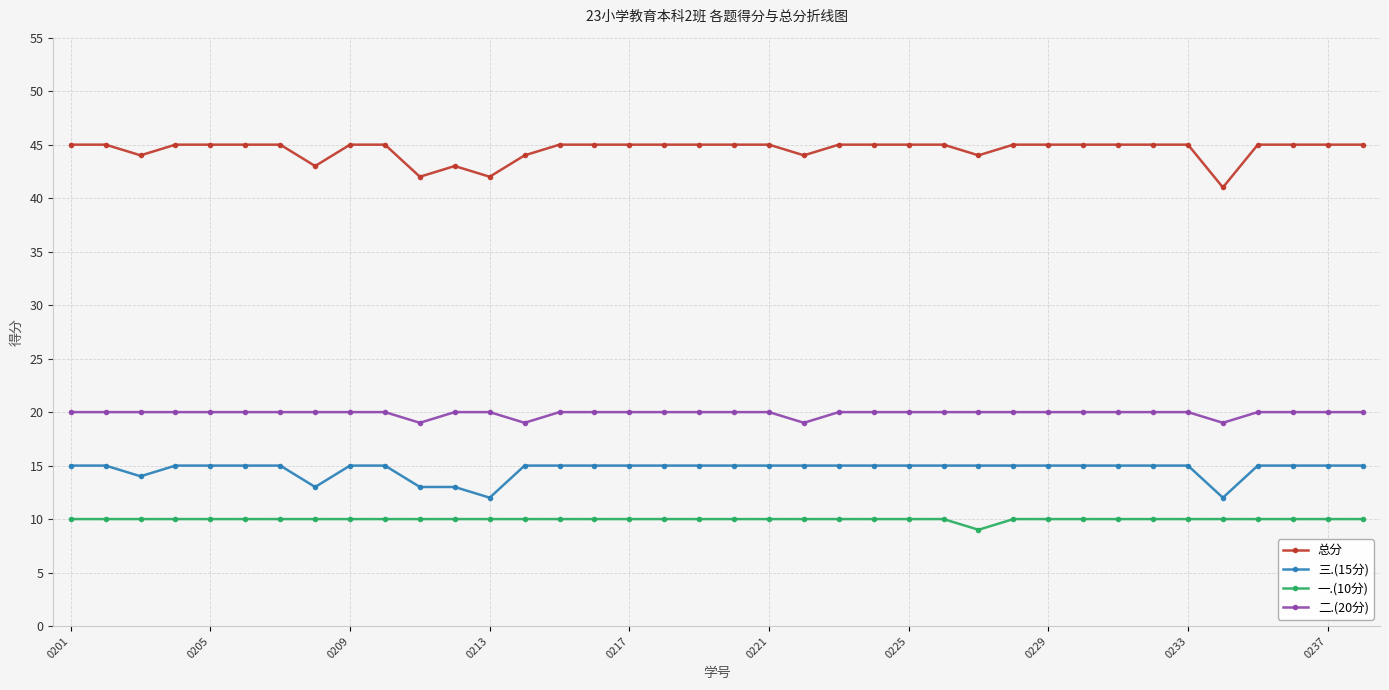

True or false: 三.(15分) and 一.(10分) intersect in this chart.

False